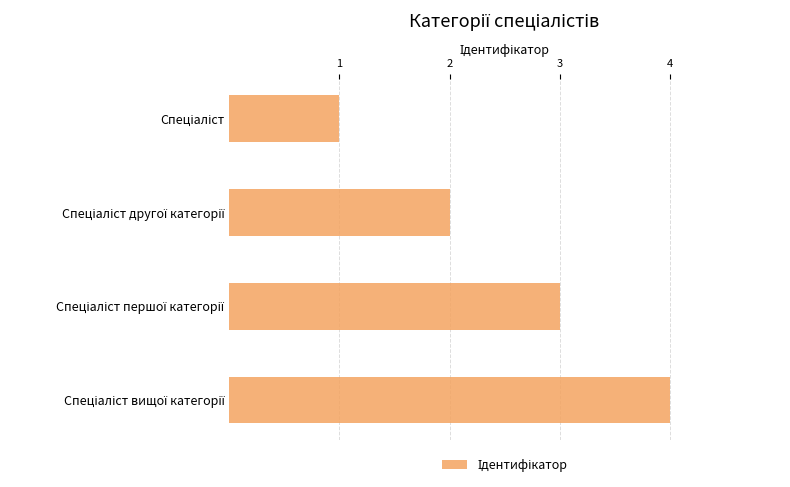

What is the difference between the maximum and minimum values?

3